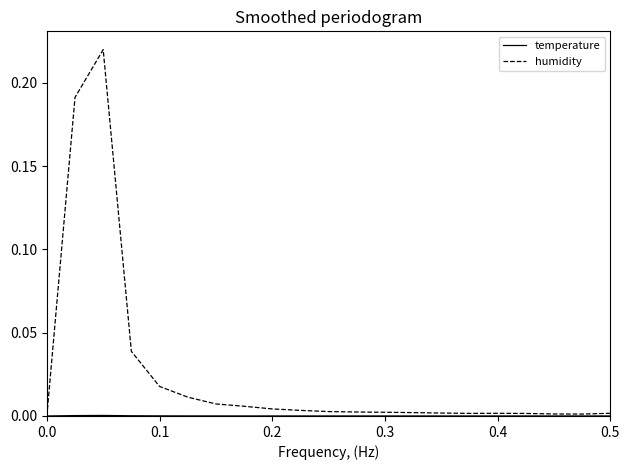

Which series has the largest total across all categories?

humidity